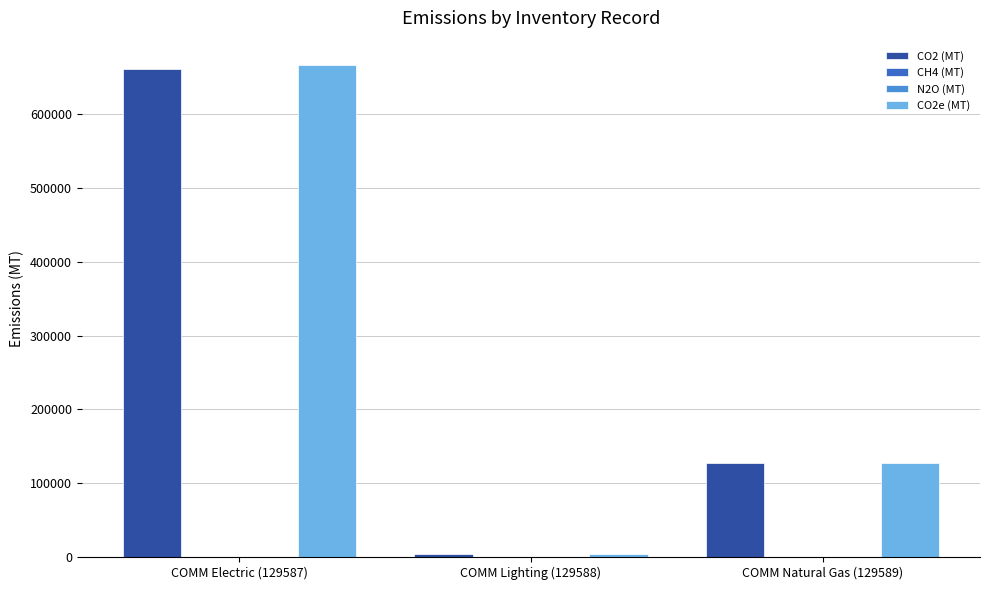

What is the maximum value shown in the chart?

666145.9